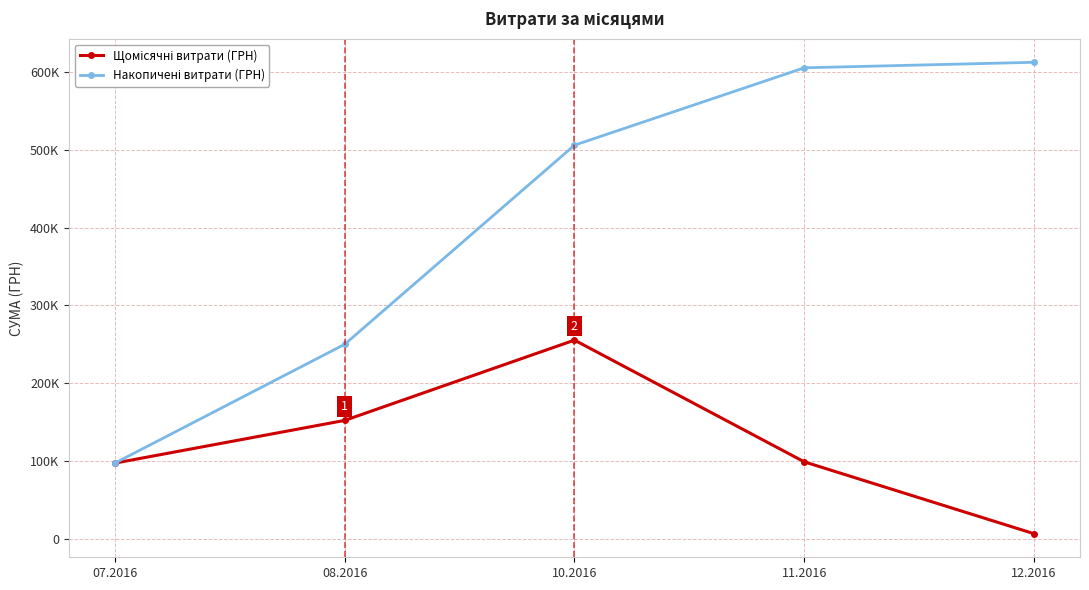

Is this an area chart (filled region under the line)?

No